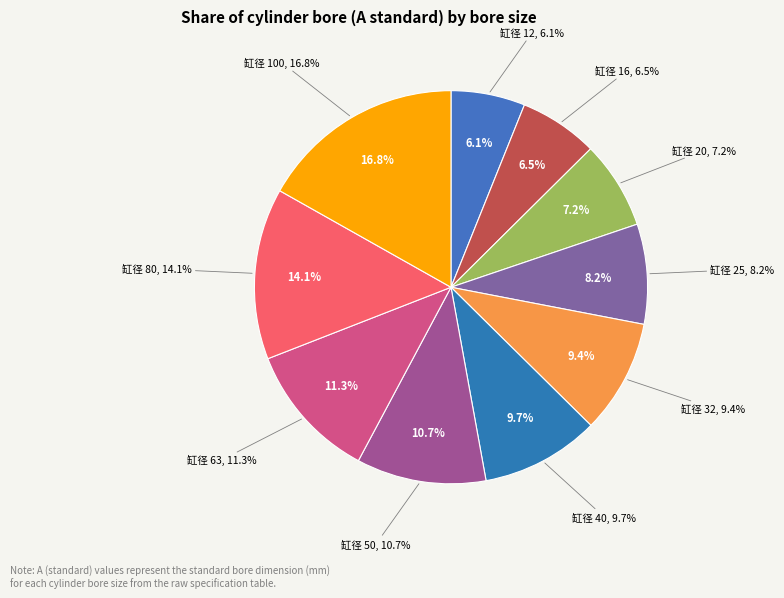

Between 32 and 12, which is larger?

32